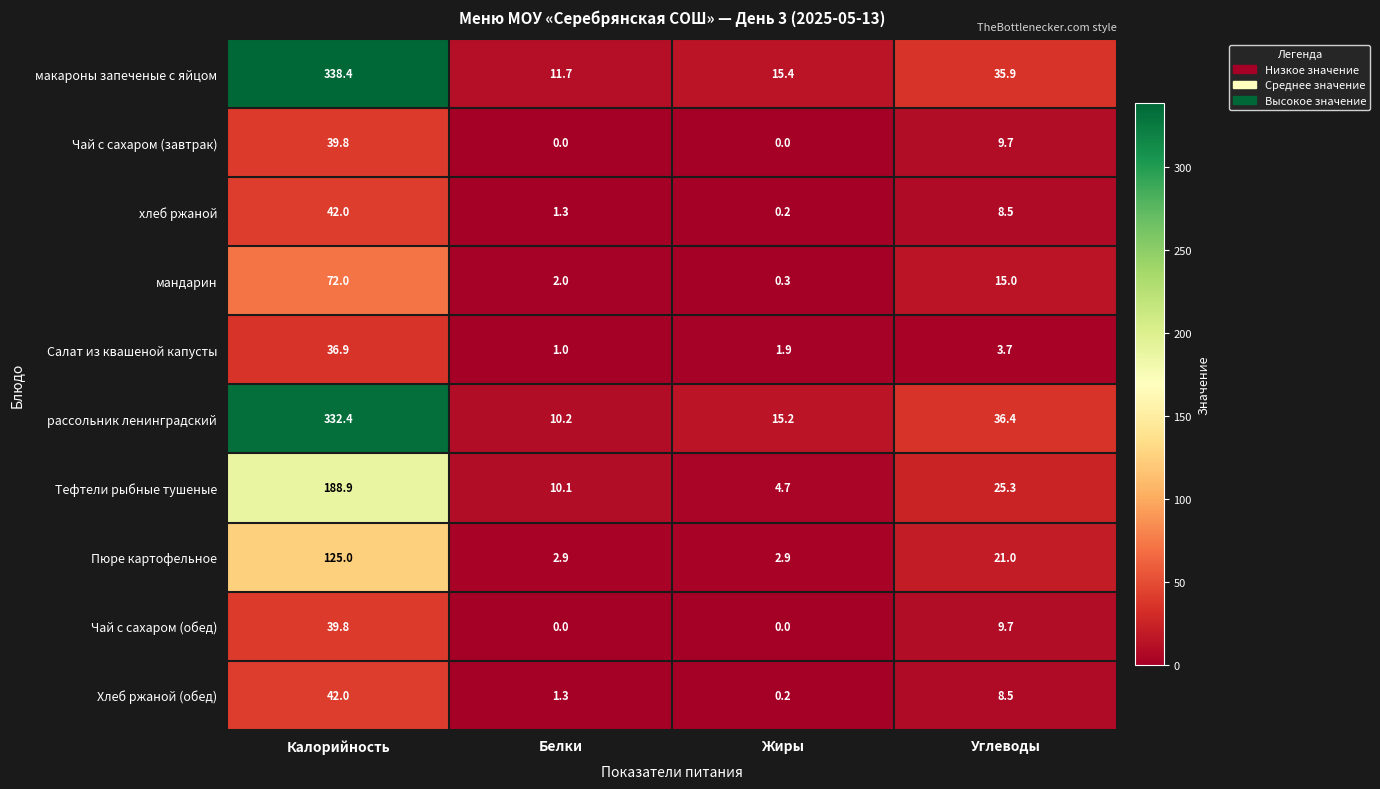

What is the difference between the Хлеб ржаной (обед) values at Углеводы and Калорийность?

33.5